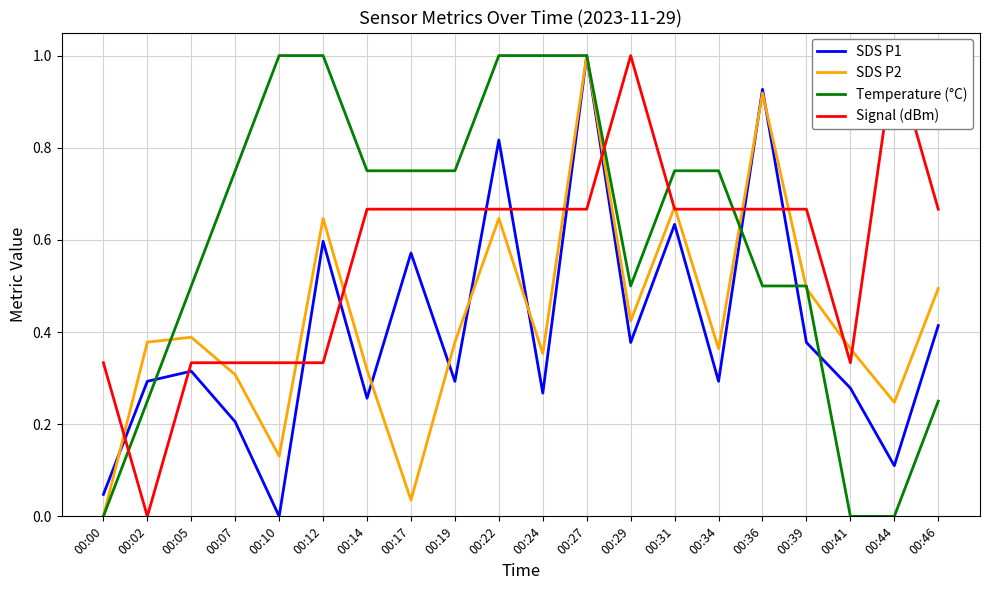

At which label is SDS P1 closest to 0?

00:10